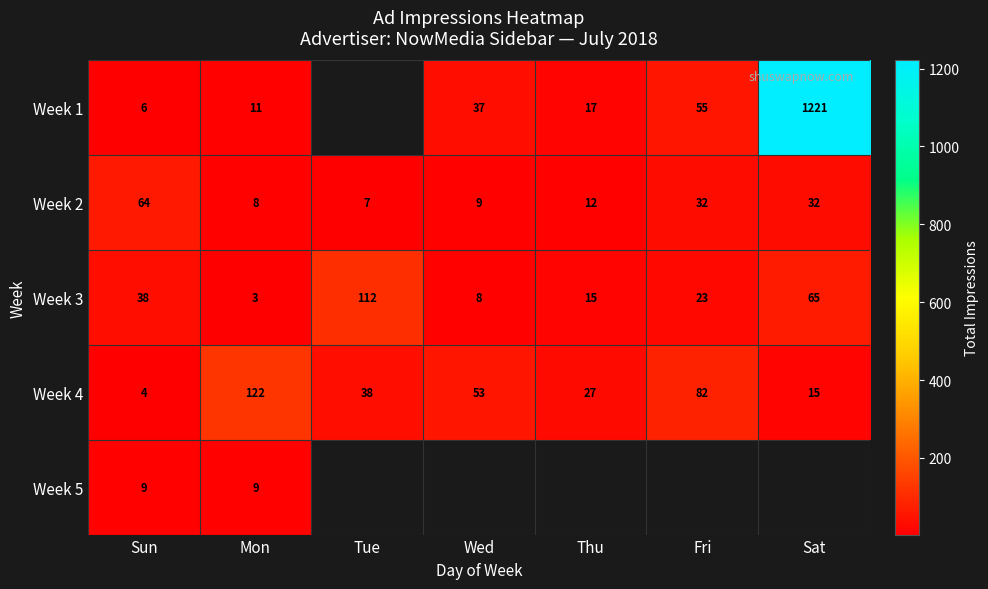

Rank the categories by Week 4 value from highest to lowest.

Mon, Fri, Wed, Tue, Thu, Sat, Sun